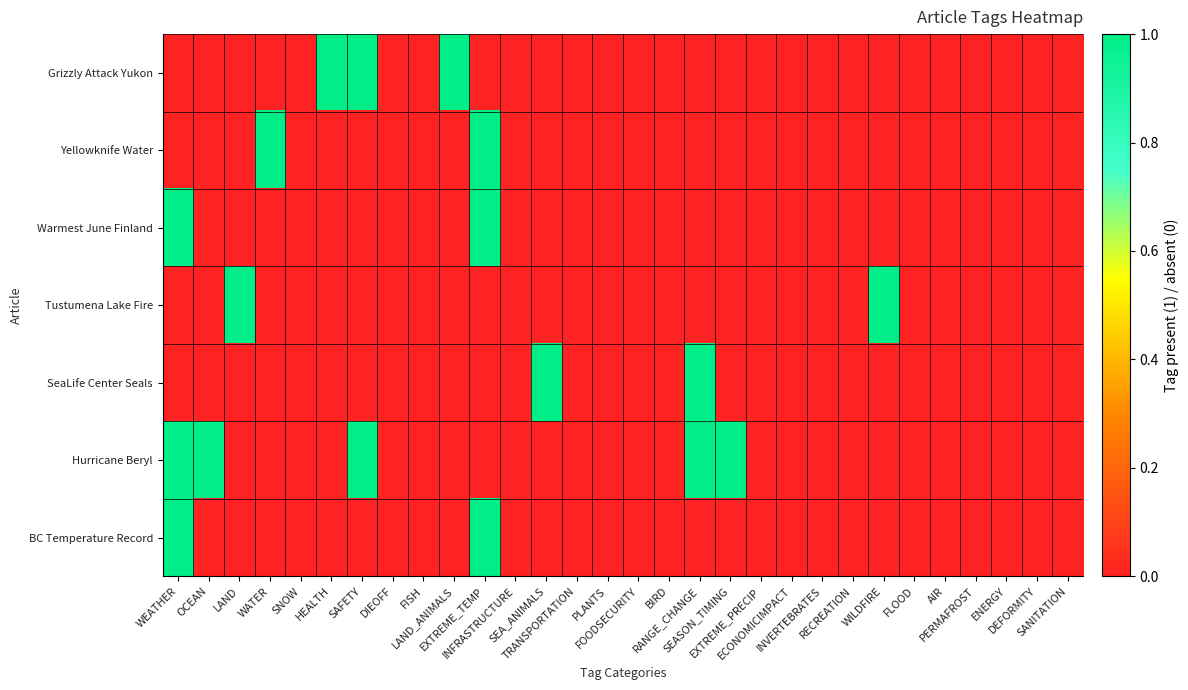

Reading right to left, transcribe all the data shown in this chart.

Grizzly Attack Yukon: SANITATION=0	DEFORMITY=0	ENERGY=0	PERMAFROST=0	AIR=0	FLOOD=0	WILDFIRE=0	RECREATION=0	INVERTEBRATES=0	ECONOMICIMPACT=0	EXTREME_PRECIP=0	SEASON_TIMING=0	RANGE_CHANGE=0	BIRD=0	FOODSECURITY=0	PLANTS=0	TRANSPORTATION=0	SEA_ANIMALS=0	INFRASTRUCTURE=0	EXTREME_TEMP=0	LAND_ANIMALS=1	FISH=0	DIEOFF=0	SAFETY=1	HEALTH=1	SNOW=0	WATER=0	LAND=0	OCEAN=0	WEATHER=0
Yellowknife Water: SANITATION=0	DEFORMITY=0	ENERGY=0	PERMAFROST=0	AIR=0	FLOOD=0	WILDFIRE=0	RECREATION=0	INVERTEBRATES=0	ECONOMICIMPACT=0	EXTREME_PRECIP=0	SEASON_TIMING=0	RANGE_CHANGE=0	BIRD=0	FOODSECURITY=0	PLANTS=0	TRANSPORTATION=0	SEA_ANIMALS=0	INFRASTRUCTURE=0	EXTREME_TEMP=1	LAND_ANIMALS=0	FISH=0	DIEOFF=0	SAFETY=0	HEALTH=0	SNOW=0	WATER=1	LAND=0	OCEAN=0	WEATHER=0
Warmest June Finland: SANITATION=0	DEFORMITY=0	ENERGY=0	PERMAFROST=0	AIR=0	FLOOD=0	WILDFIRE=0	RECREATION=0	INVERTEBRATES=0	ECONOMICIMPACT=0	EXTREME_PRECIP=0	SEASON_TIMING=0	RANGE_CHANGE=0	BIRD=0	FOODSECURITY=0	PLANTS=0	TRANSPORTATION=0	SEA_ANIMALS=0	INFRASTRUCTURE=0	EXTREME_TEMP=1	LAND_ANIMALS=0	FISH=0	DIEOFF=0	SAFETY=0	HEALTH=0	SNOW=0	WATER=0	LAND=0	OCEAN=0	WEATHER=1
Tustumena Lake Fire: SANITATION=0	DEFORMITY=0	ENERGY=0	PERMAFROST=0	AIR=0	FLOOD=0	WILDFIRE=1	RECREATION=0	INVERTEBRATES=0	ECONOMICIMPACT=0	EXTREME_PRECIP=0	SEASON_TIMING=0	RANGE_CHANGE=0	BIRD=0	FOODSECURITY=0	PLANTS=0	TRANSPORTATION=0	SEA_ANIMALS=0	INFRASTRUCTURE=0	EXTREME_TEMP=0	LAND_ANIMALS=0	FISH=0	DIEOFF=0	SAFETY=0	HEALTH=0	SNOW=0	WATER=0	LAND=1	OCEAN=0	WEATHER=0
SeaLife Center Seals: SANITATION=0	DEFORMITY=0	ENERGY=0	PERMAFROST=0	AIR=0	FLOOD=0	WILDFIRE=0	RECREATION=0	INVERTEBRATES=0	ECONOMICIMPACT=0	EXTREME_PRECIP=0	SEASON_TIMING=0	RANGE_CHANGE=1	BIRD=0	FOODSECURITY=0	PLANTS=0	TRANSPORTATION=0	SEA_ANIMALS=1	INFRASTRUCTURE=0	EXTREME_TEMP=0	LAND_ANIMALS=0	FISH=0	DIEOFF=0	SAFETY=0	HEALTH=0	SNOW=0	WATER=0	LAND=0	OCEAN=0	WEATHER=0
Hurricane Beryl: SANITATION=0	DEFORMITY=0	ENERGY=0	PERMAFROST=0	AIR=0	FLOOD=0	WILDFIRE=0	RECREATION=0	INVERTEBRATES=0	ECONOMICIMPACT=0	EXTREME_PRECIP=0	SEASON_TIMING=1	RANGE_CHANGE=1	BIRD=0	FOODSECURITY=0	PLANTS=0	TRANSPORTATION=0	SEA_ANIMALS=0	INFRASTRUCTURE=0	EXTREME_TEMP=0	LAND_ANIMALS=0	FISH=0	DIEOFF=0	SAFETY=1	HEALTH=0	SNOW=0	WATER=0	LAND=0	OCEAN=1	WEATHER=1
BC Temperature Record: SANITATION=0	DEFORMITY=0	ENERGY=0	PERMAFROST=0	AIR=0	FLOOD=0	WILDFIRE=0	RECREATION=0	INVERTEBRATES=0	ECONOMICIMPACT=0	EXTREME_PRECIP=0	SEASON_TIMING=0	RANGE_CHANGE=0	BIRD=0	FOODSECURITY=0	PLANTS=0	TRANSPORTATION=0	SEA_ANIMALS=0	INFRASTRUCTURE=0	EXTREME_TEMP=1	LAND_ANIMALS=0	FISH=0	DIEOFF=0	SAFETY=0	HEALTH=0	SNOW=0	WATER=0	LAND=0	OCEAN=0	WEATHER=1